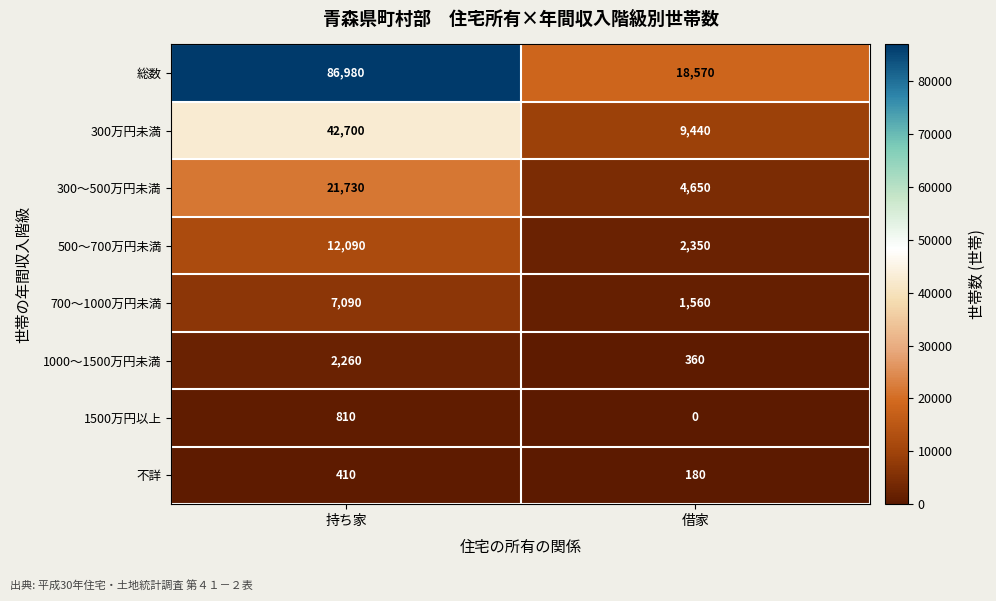

What is the total value across all series at 借家?

37110